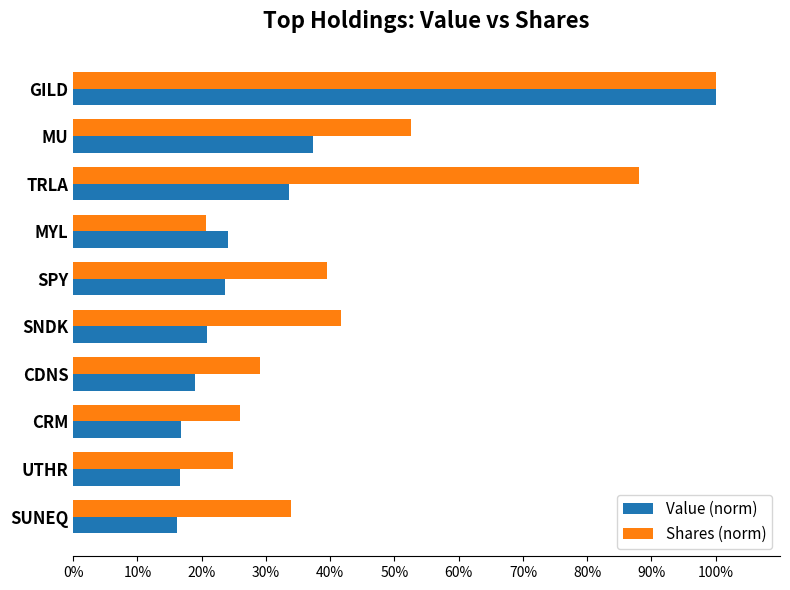

What is the smallest value displayed?

0.2